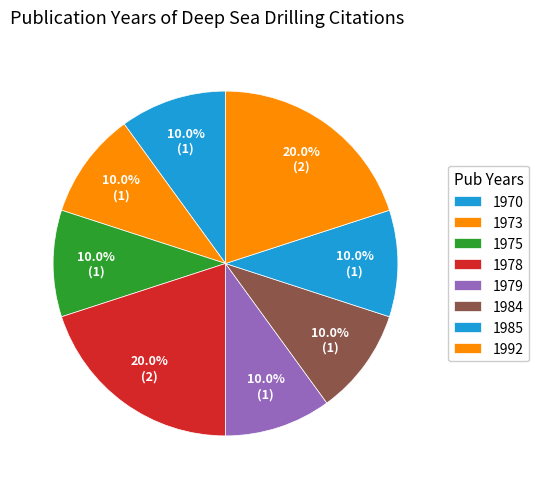

How many slices are in this pie chart?

8